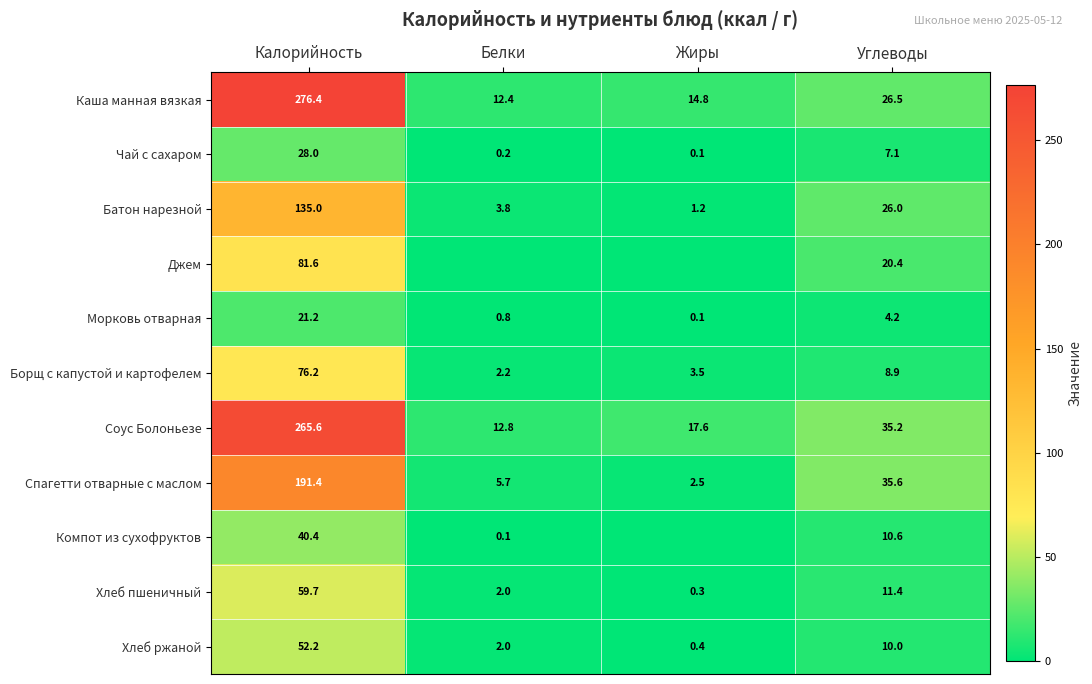

What is the greatest value displayed?

276.4